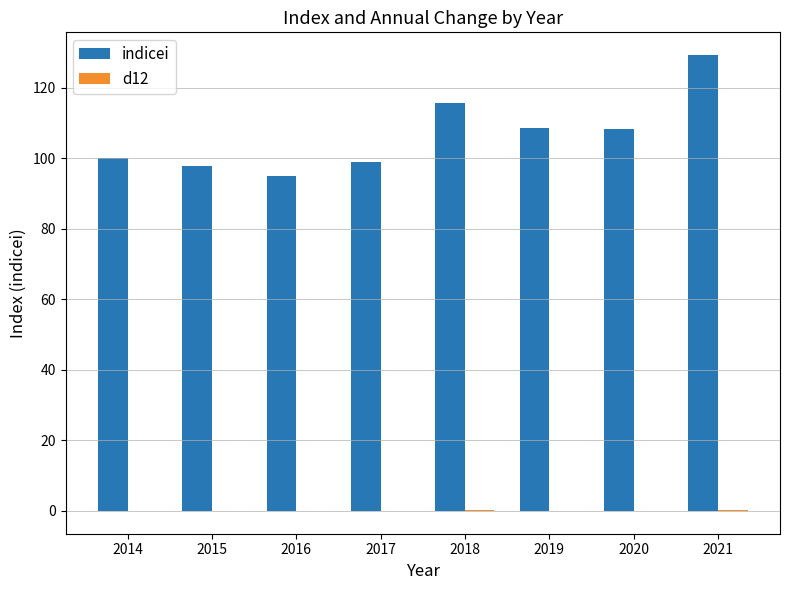

Is it true that indicei equals 100.0 at 2014?

True